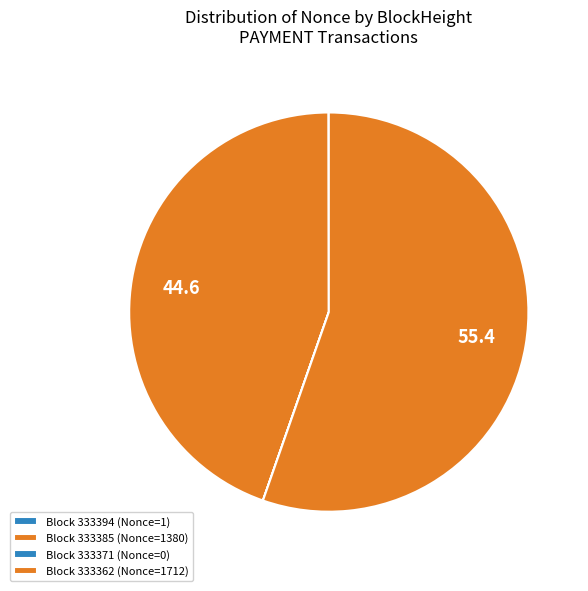

Which slice is the largest?

Block 333362 (Nonce=1712)